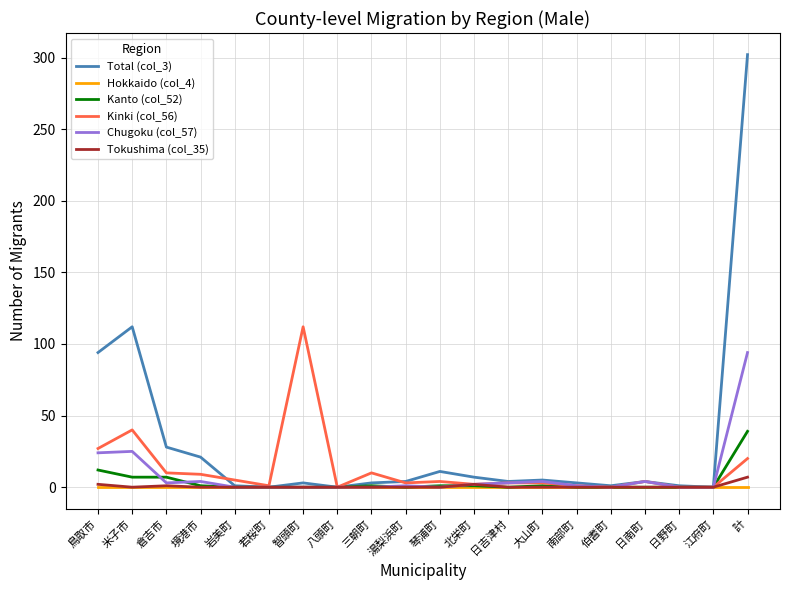

What position from the right is 鳥取市?

20